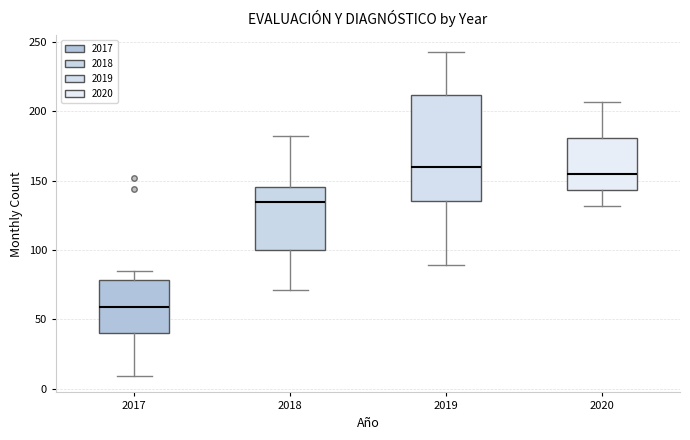

Reading left to right, read every box against the y-axis: the position of its median line, the range the box covers, and the ends of its whiskers. The values are not printed on the chart, so give them approximately, as read against the axis.

2017: median 60, box 40 to 80, whiskers 10 to 85
2018: median 135, box 100 to 145, whiskers 70 to 180
2019: median 160, box 135 to 210, whiskers 90 to 245
2020: median 155, box 145 to 180, whiskers 130 to 205